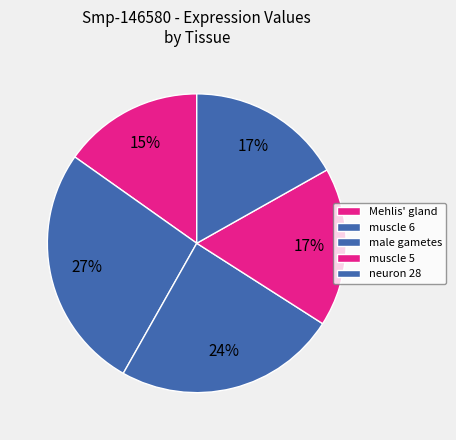

To the nearest percent, what is the difference between the Mehlis' gland and muscle 6 slice percentages?

11%